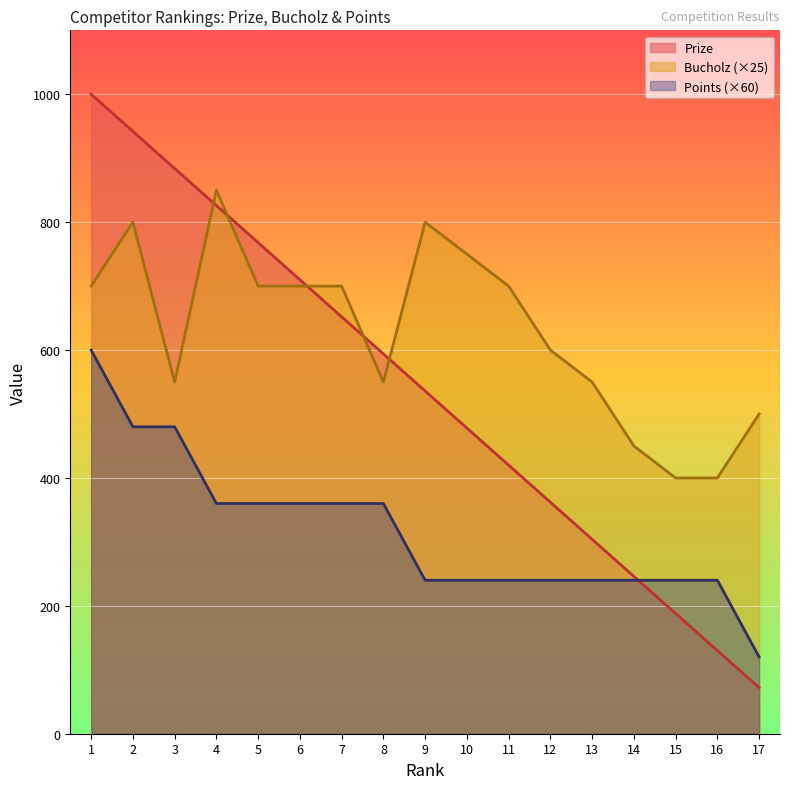

How many data points does each series have?

17